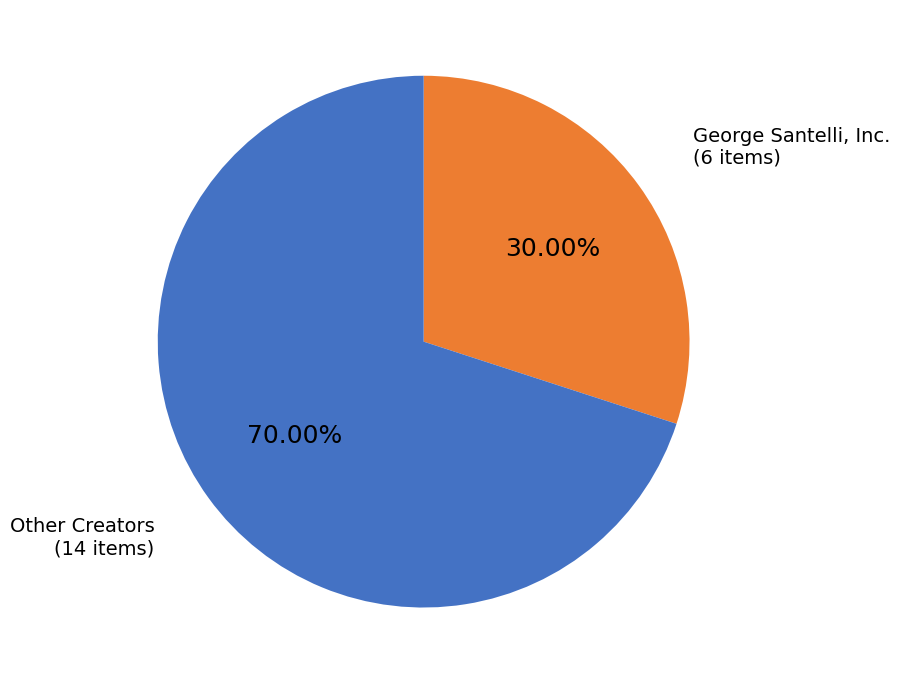

Does George Santelli, Inc. represent more than half of the total?

No